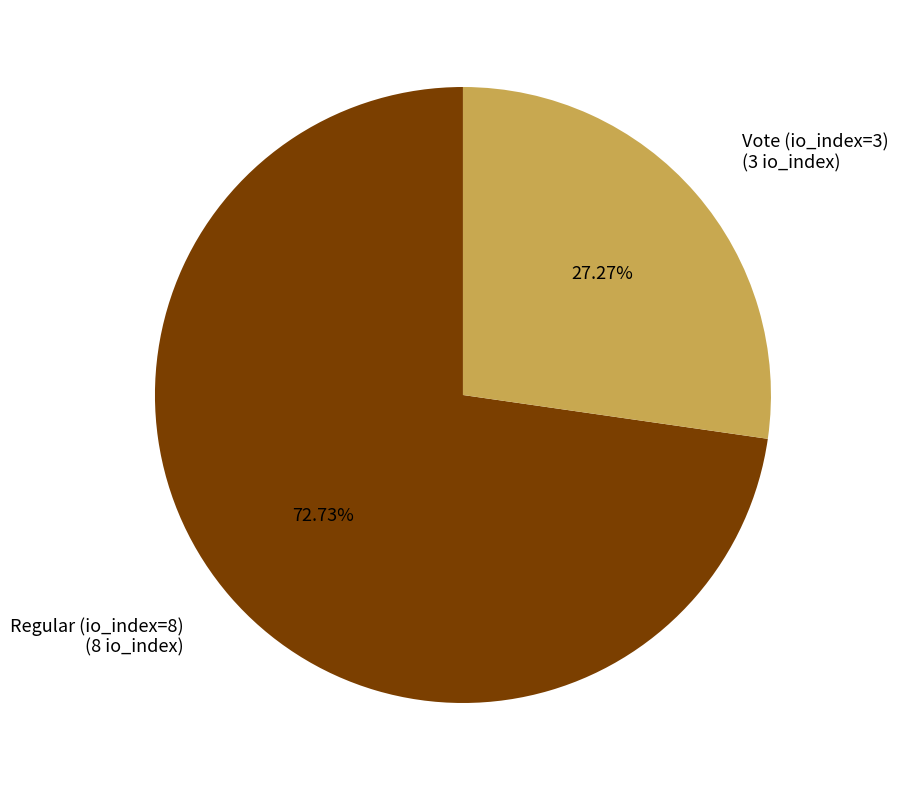

Which category has the biggest portion of the pie?

Regular (io_index=8)